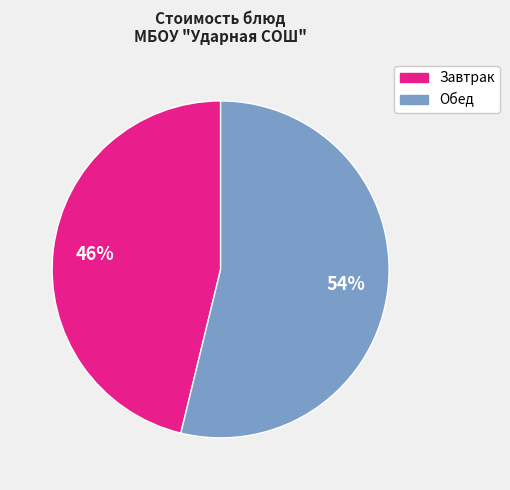

To the nearest percent, what is the difference between the largest and smallest slice percentages?

8%